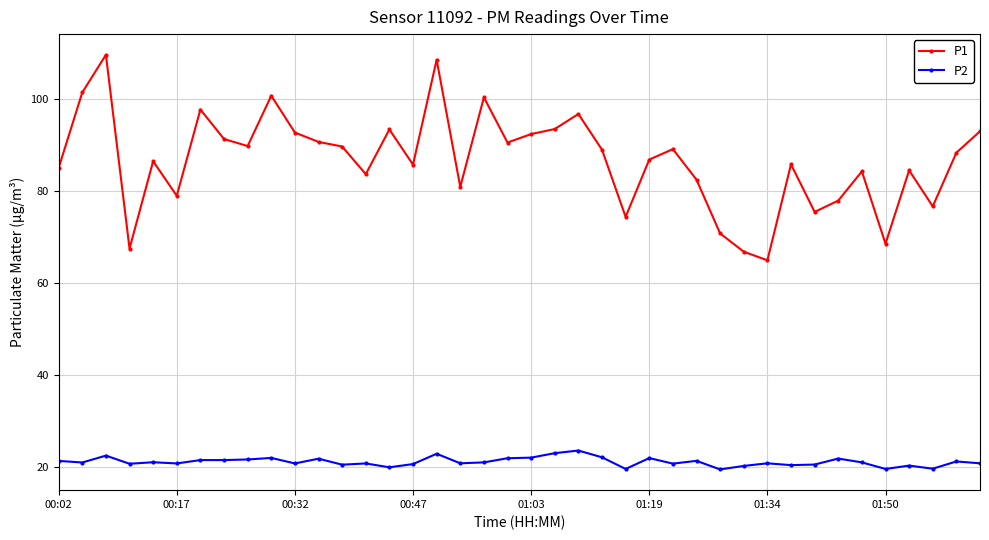

What is the average value of the P1 series?

86.6